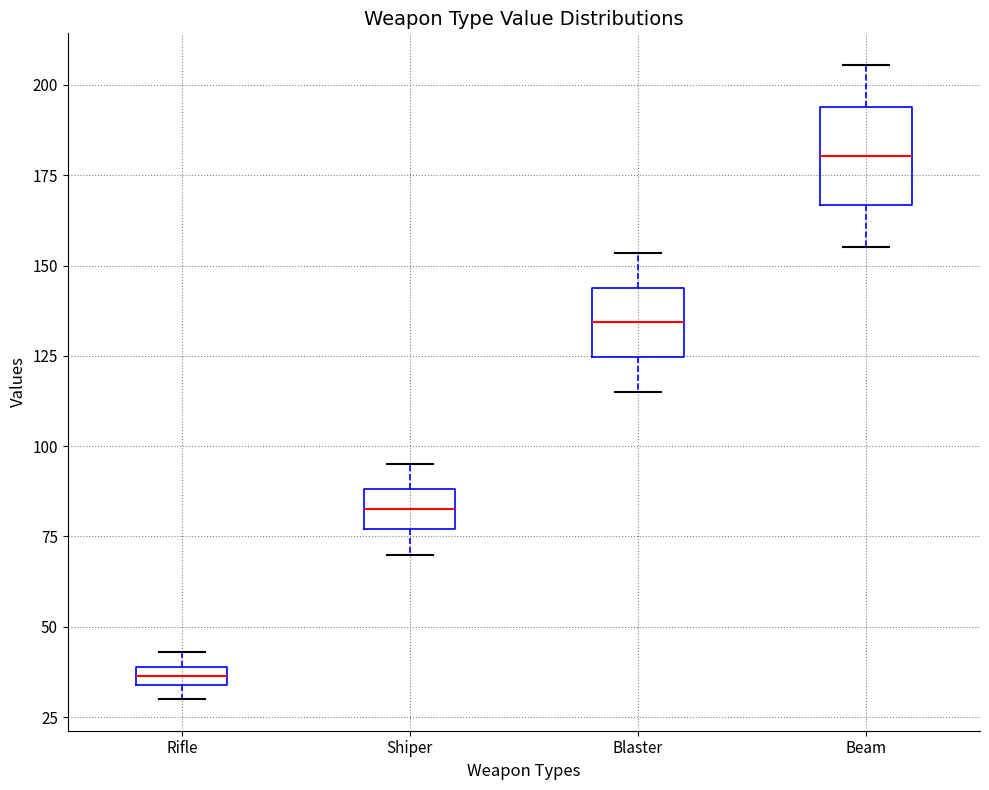

Where does the upper whisker of the box for Beam end on the y-axis? The values are not printed on the chart, so give them approximately, as read against the axis.

205